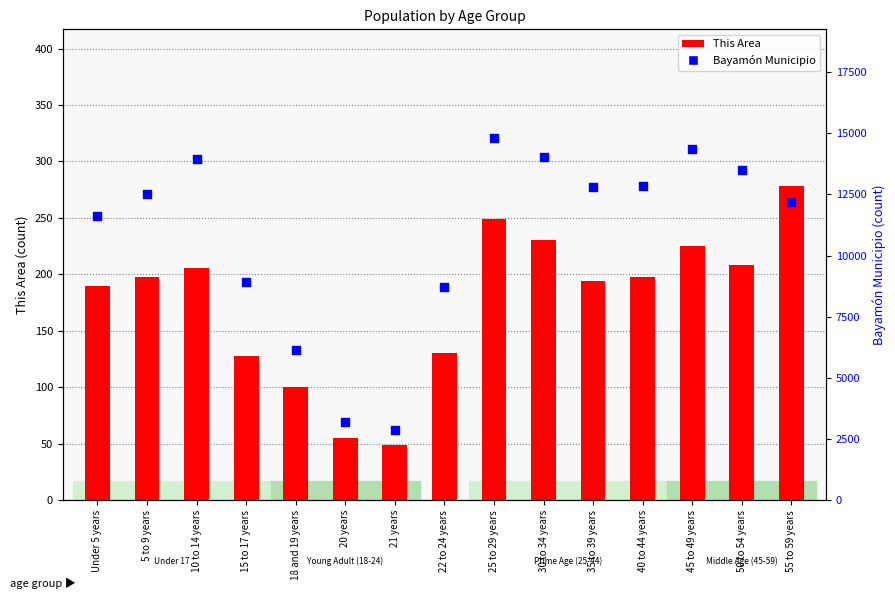

Which series reaches the maximum Y coordinate?

Bayamón Municipio